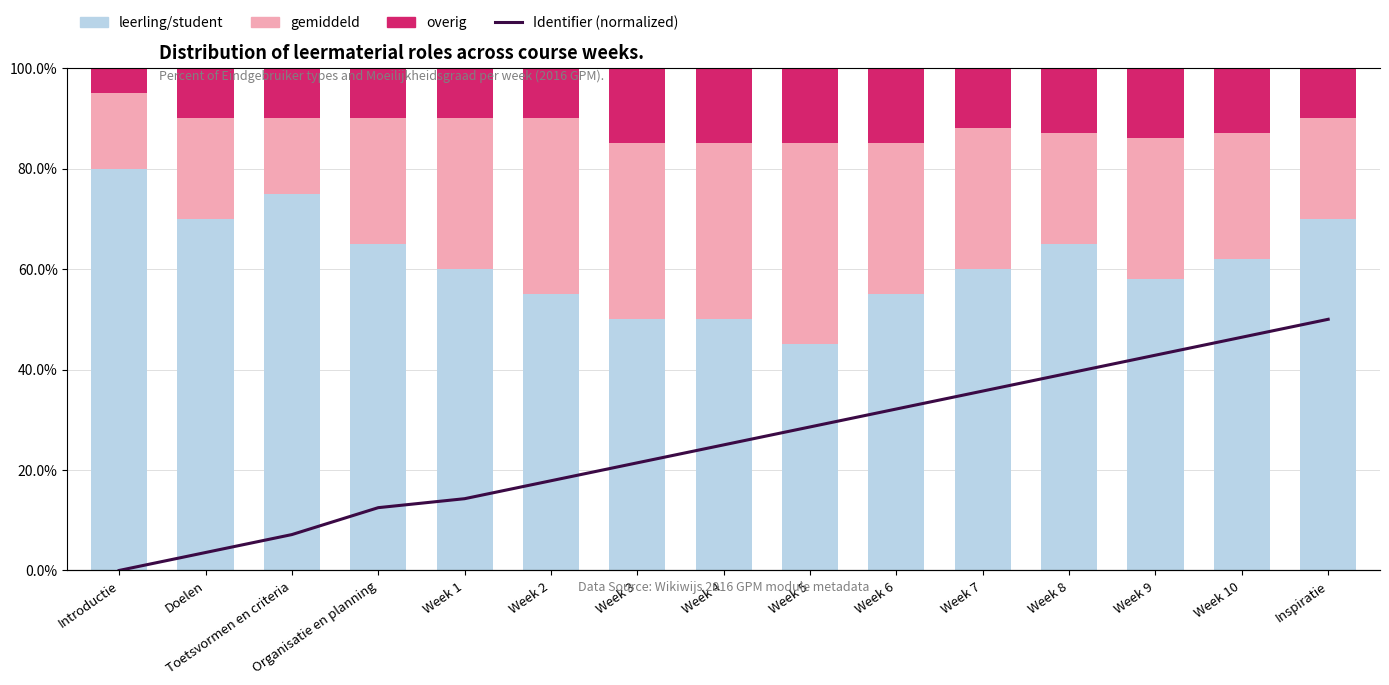

What is the label of the 9th bar from the left?

Week 5